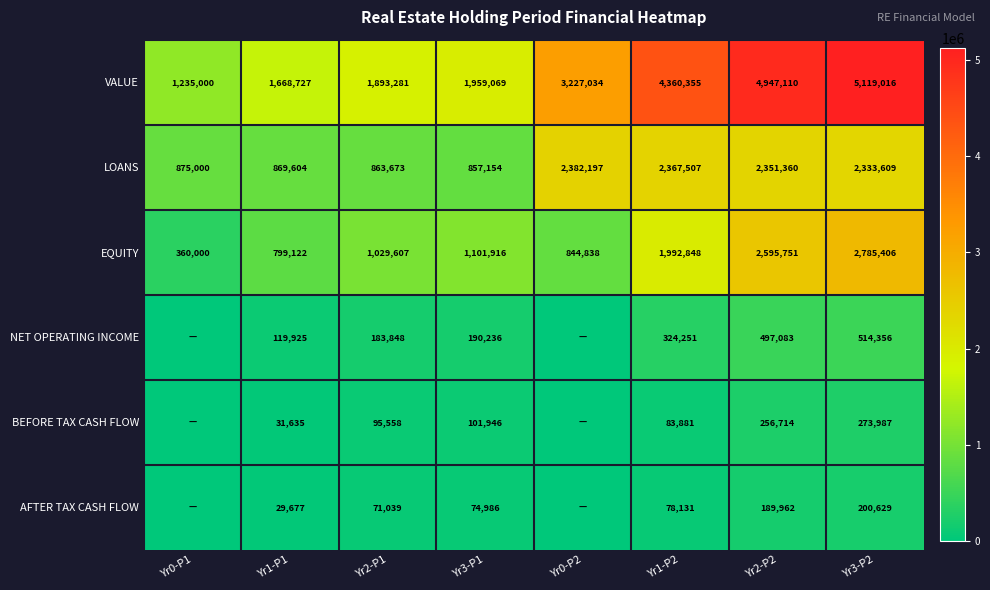

Which has a higher value, Yr3-P1 or Yr2-P1?

Yr3-P1